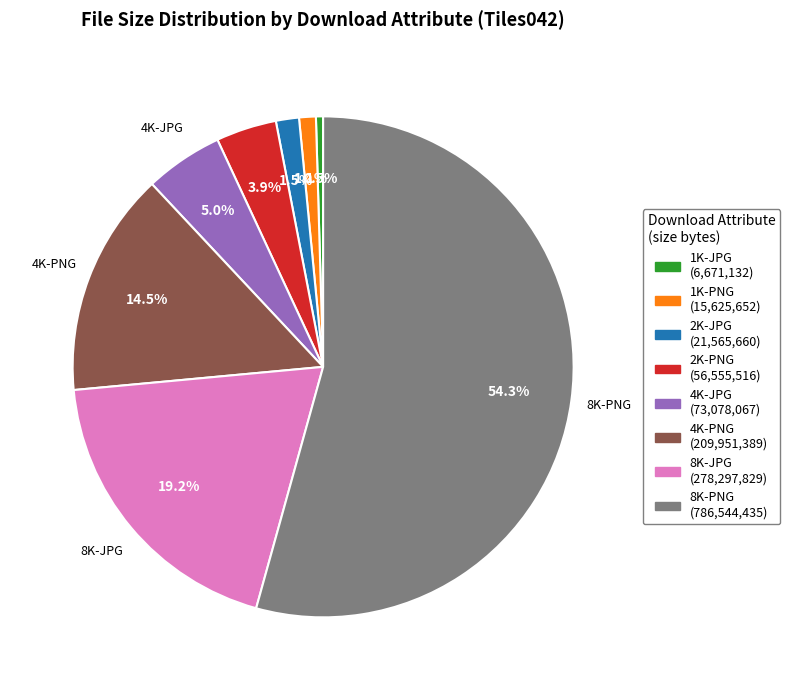

Between 4K-PNG (209,951,389) and 8K-JPG (278,297,829), which is larger?

8K-JPG (278,297,829)